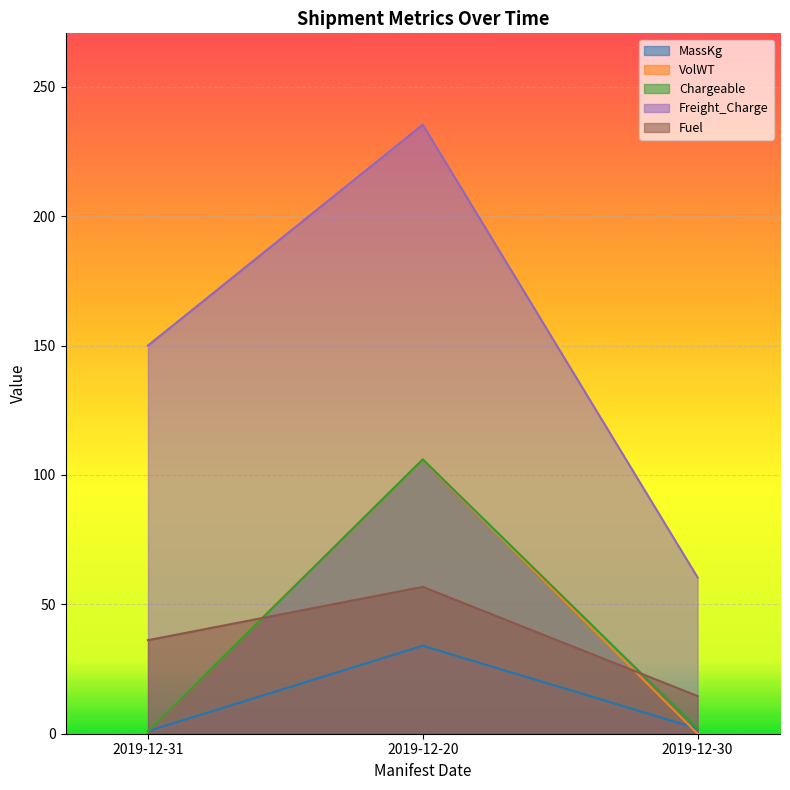

Rank the series by their maximum value, from highest to lowest.

Freight_Charge, VolWT, Chargeable, Fuel, MassKg